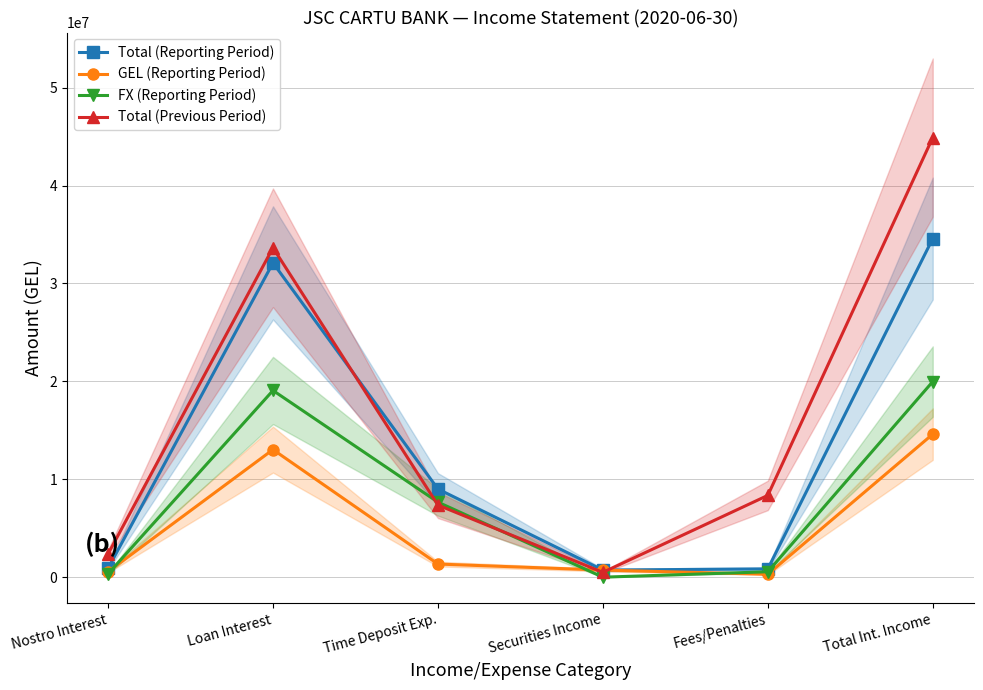

Does the chart display data point markers on the line(s)?

Yes